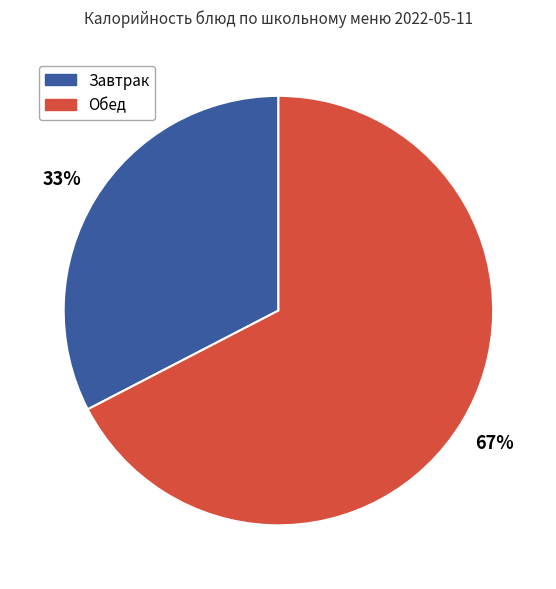

To the nearest percent, what is the average slice percentage?

50%